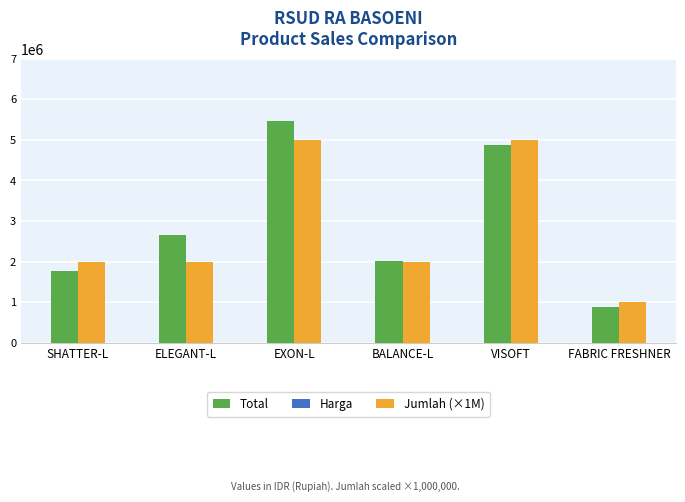

Is the value of Harga at EXON-L greater than the value of Total at BALANCE-L?

No